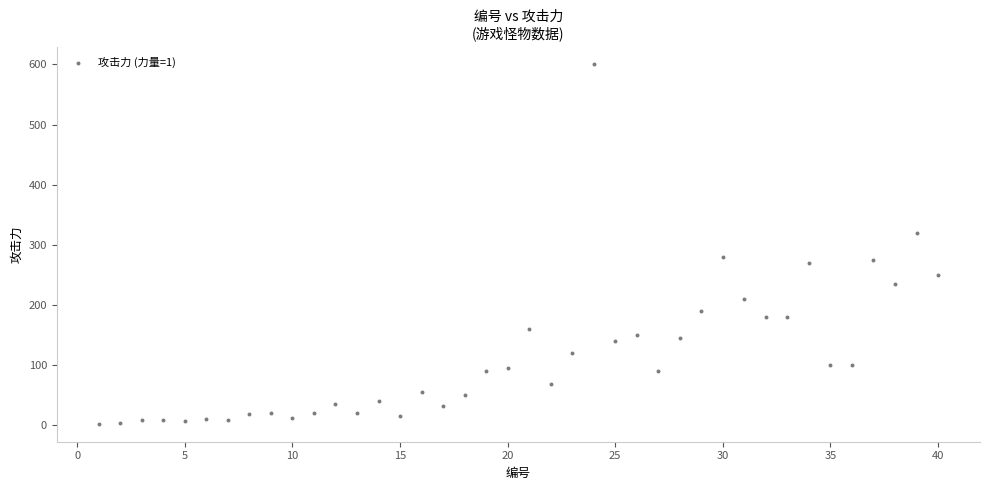

What is the range of X values (max minus min)?

39